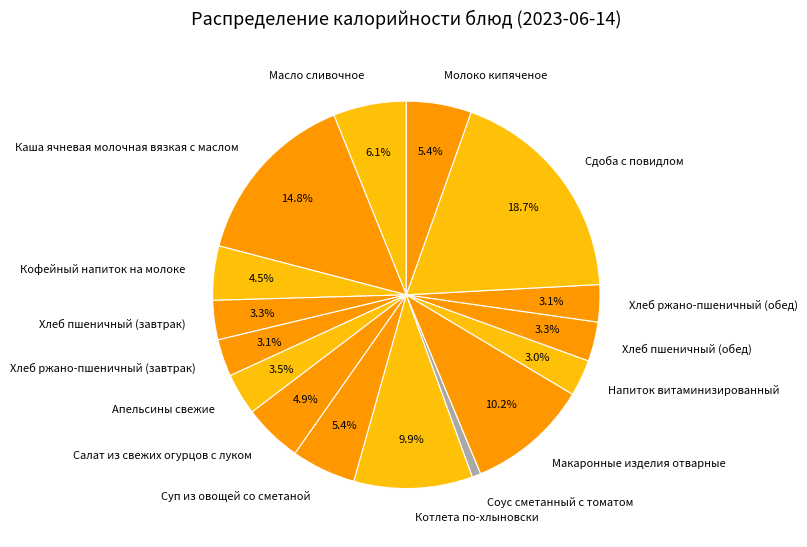

Combined, what portion of the pie is Апельсины свежие and Хлеб пшеничный (обед)?

6.8%